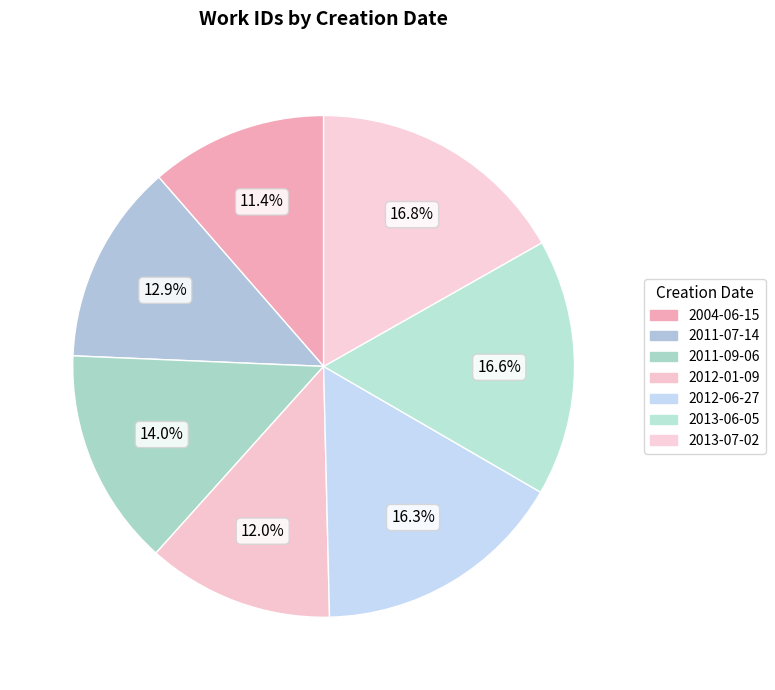

What is the change in value from 2004-06-15 to 2012-06-27?

+2168